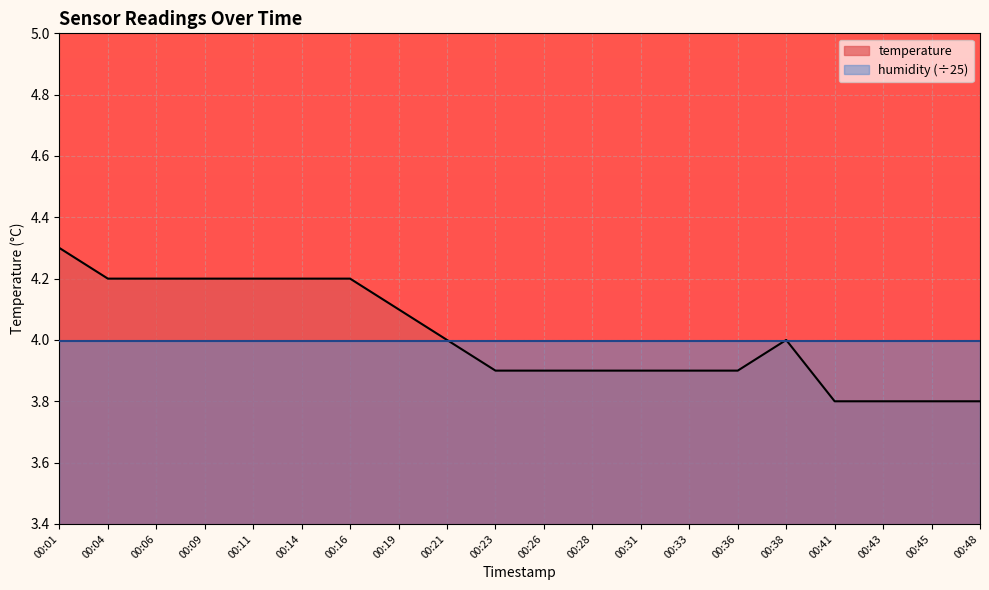

Approximately how many times larger is the value at 00:41 compared to 00:43?

1.0